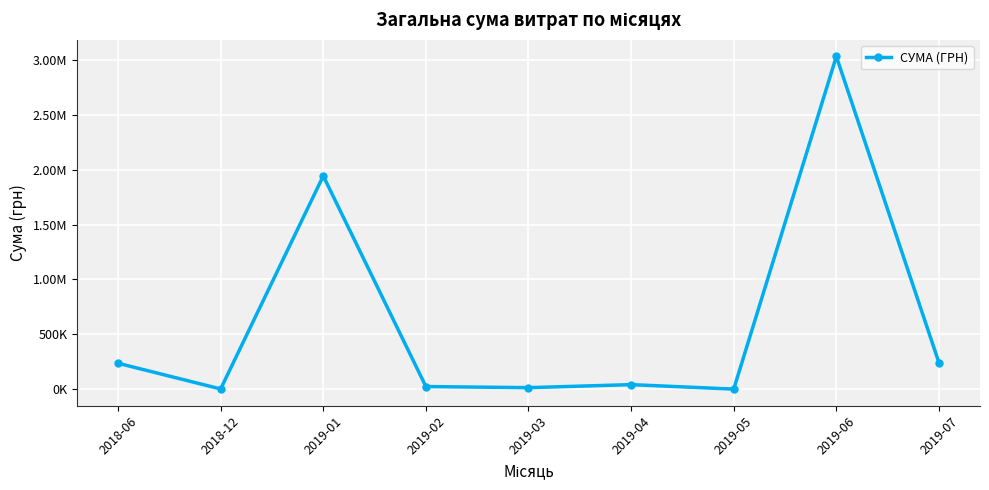

What is the greatest value displayed?

3032049.1